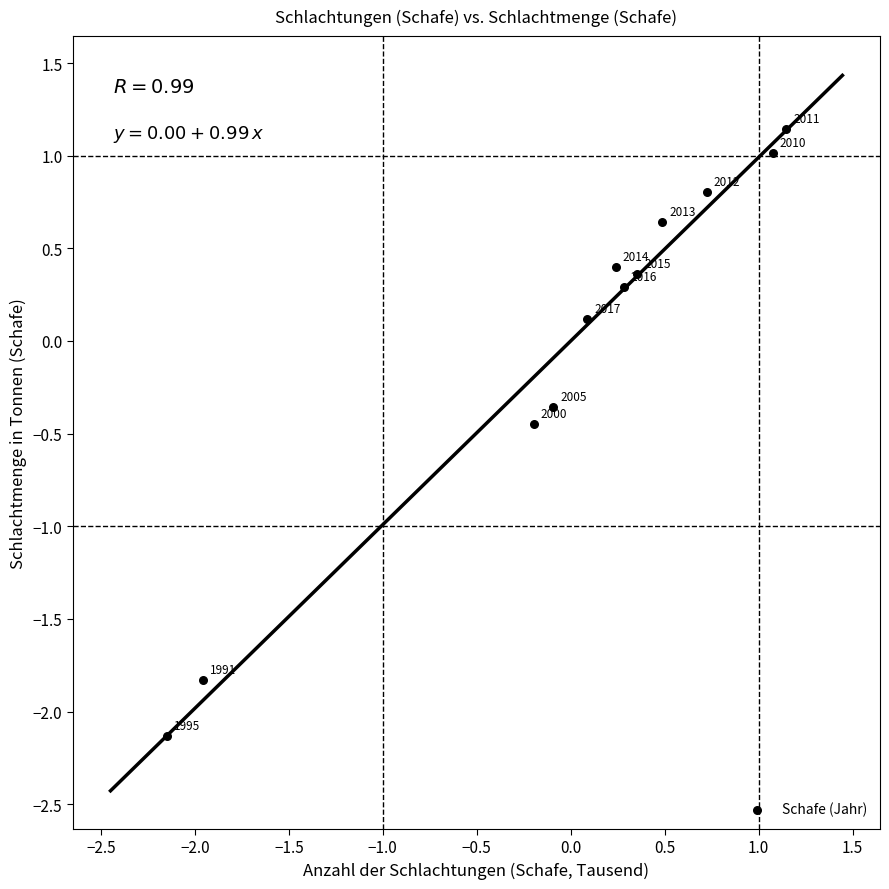

What is the range of X values (max minus min)?

3.3